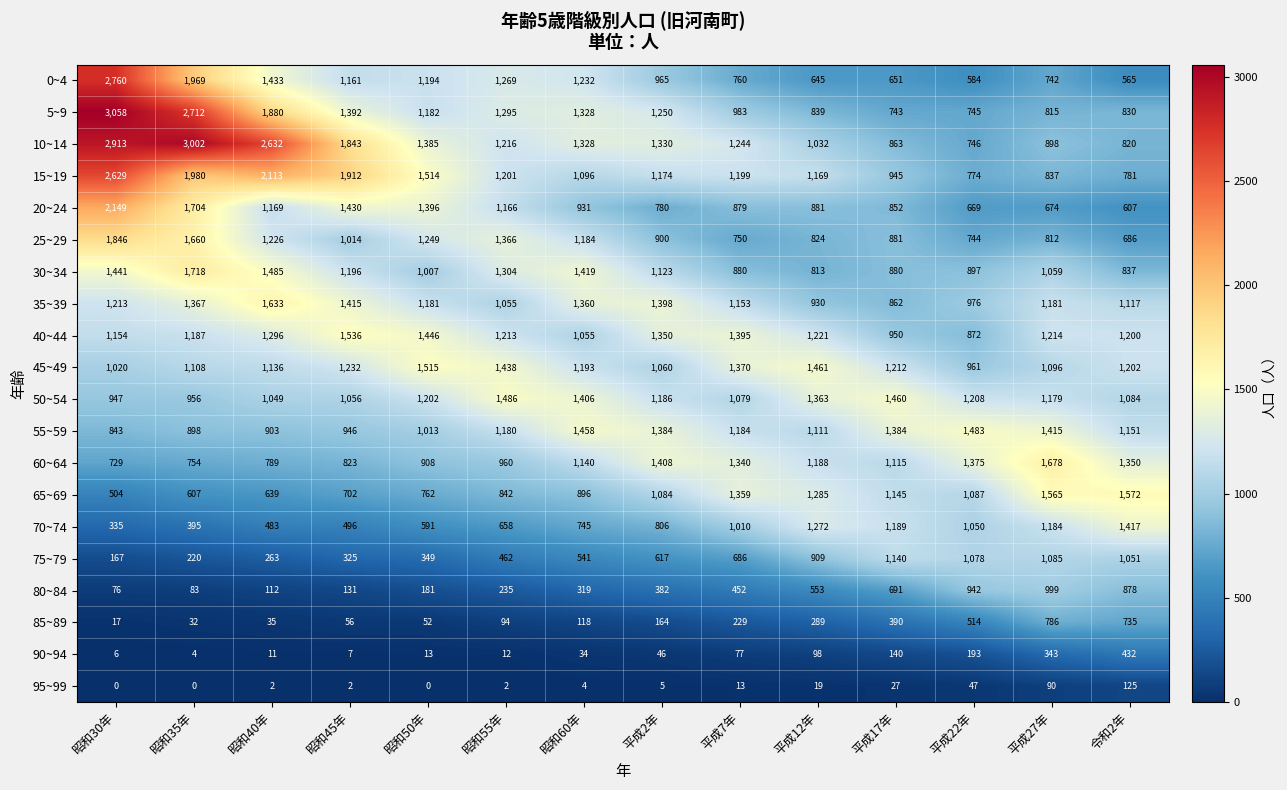

What is the difference between the second highest and minimum values in the 80~84 series?

866